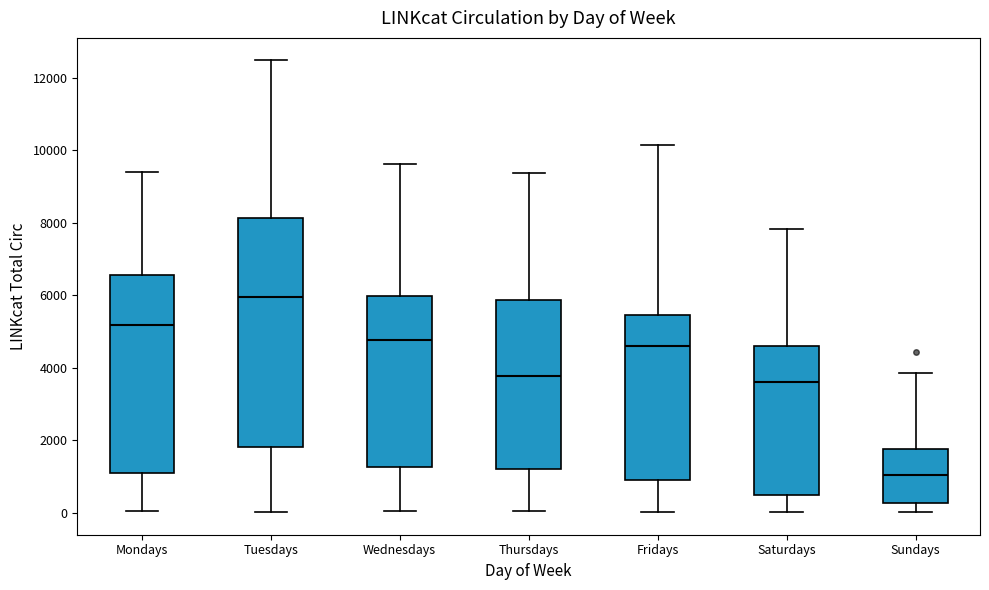

Reading left to right, transcribe this box plot: for each box, give where its median line is, the range the box spans, and where its two whiskers end, as read against the y-axis. The values are not printed on the chart, so give them approximately, as read against the axis.

Mondays: median 5200, box 1200 to 6600, whiskers 0 to 9400
Tuesdays: median 6000, box 1800 to 8200, whiskers 0 to 12400
Wednesdays: median 4800, box 1200 to 6000, whiskers 0 to 9600
Thursdays: median 3800, box 1200 to 5800, whiskers 0 to 9400
Fridays: median 4600, box 1000 to 5400, whiskers 0 to 10200
Saturdays: median 3600, box 400 to 4600, whiskers 0 to 7800
Sundays: median 1000, box 200 to 1800, whiskers 0 to 3800